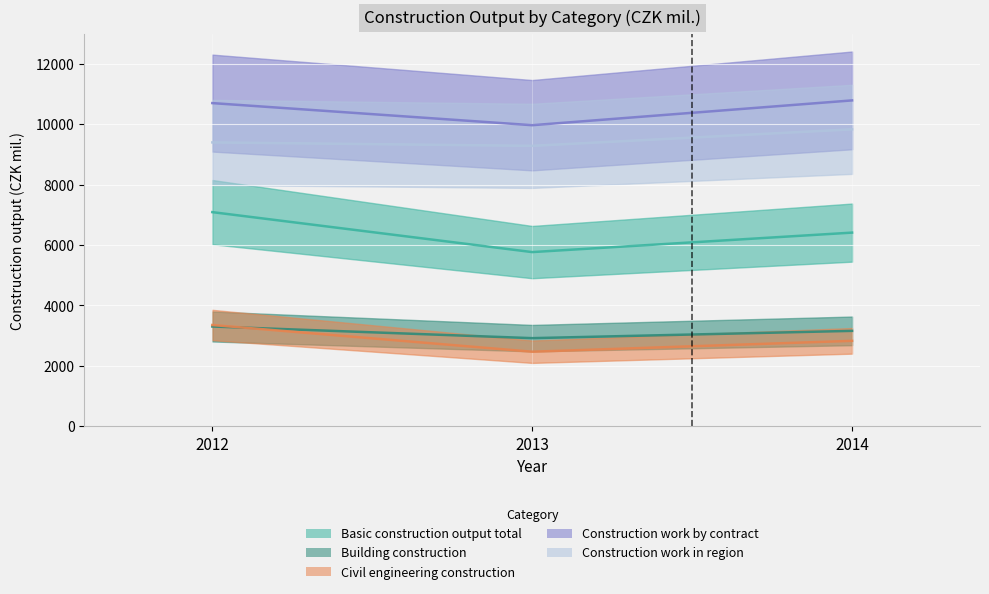

How many lines are shown in the chart?

5